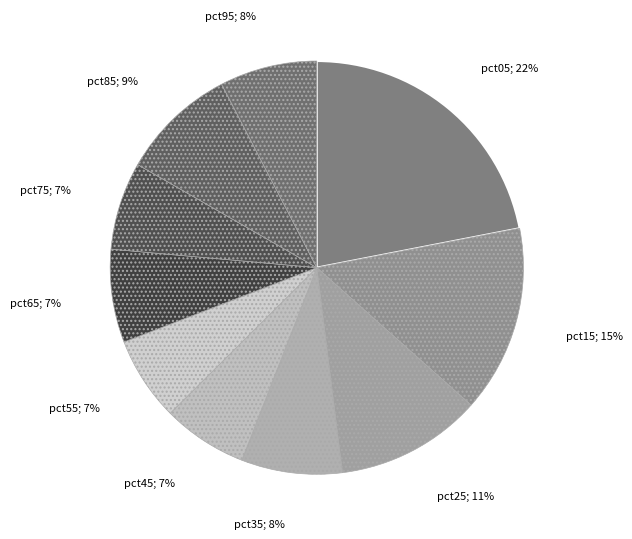

How many slices are in this pie chart?

10